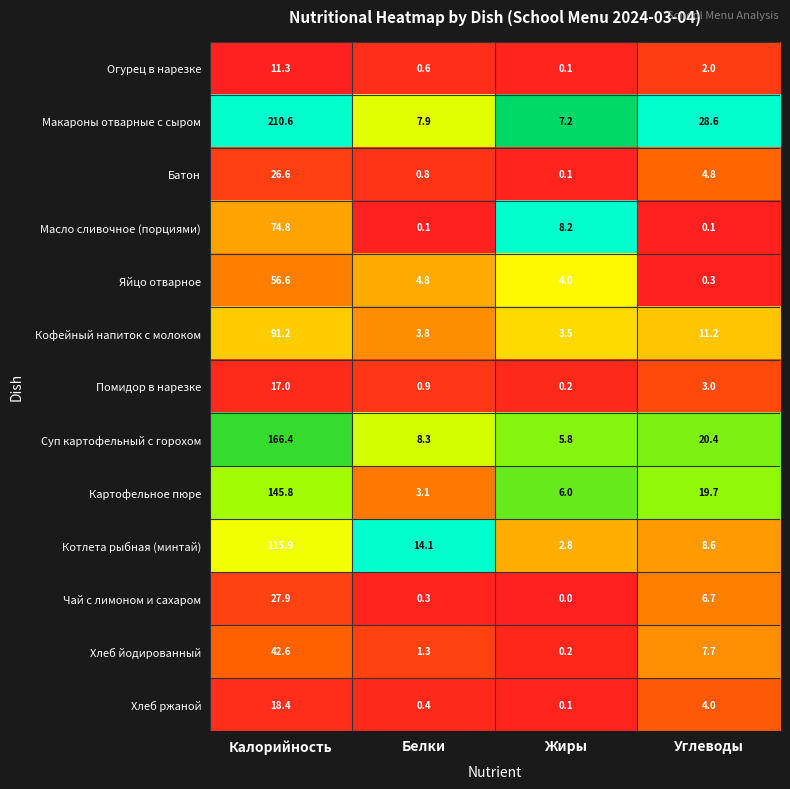

What is the maximum value for Картофельное пюре?

145.8